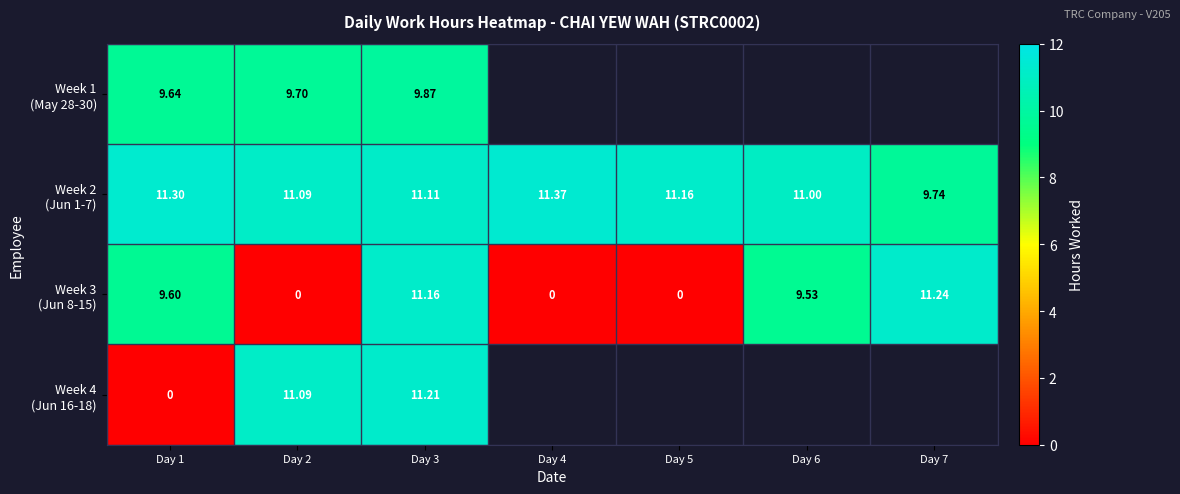

Which category has the highest value in the Week 4 (Jun 16-18) series?

Day 3